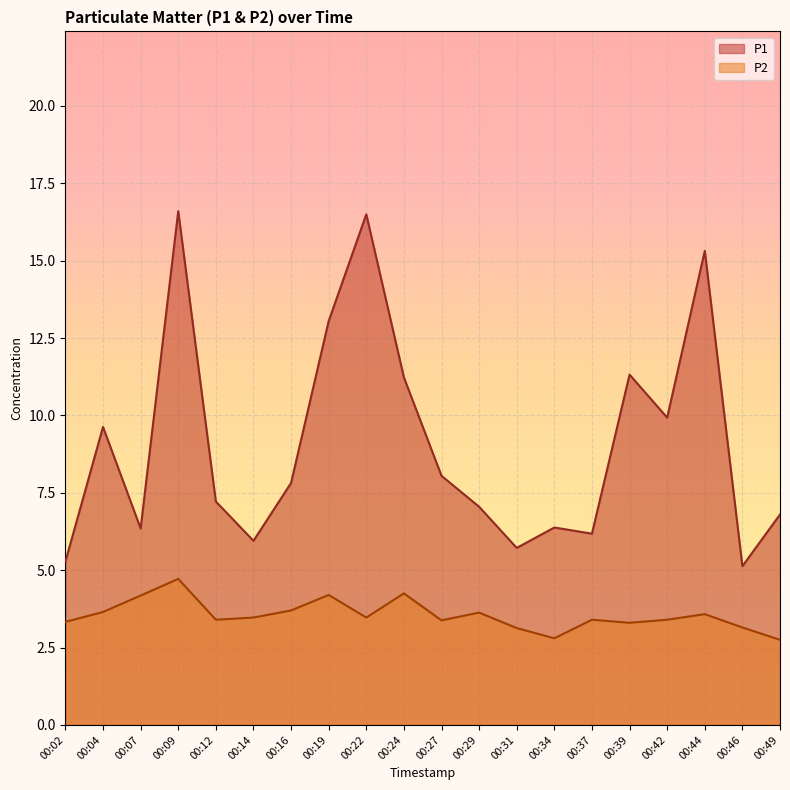

What is the difference between the second highest and minimum values in the P1 series?

11.4